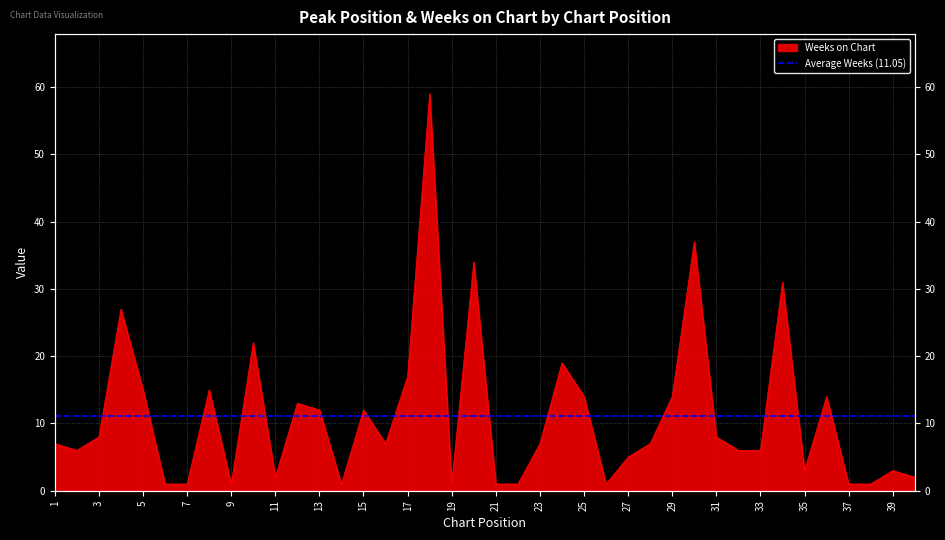

The value at 15 is 12. True or false?

True